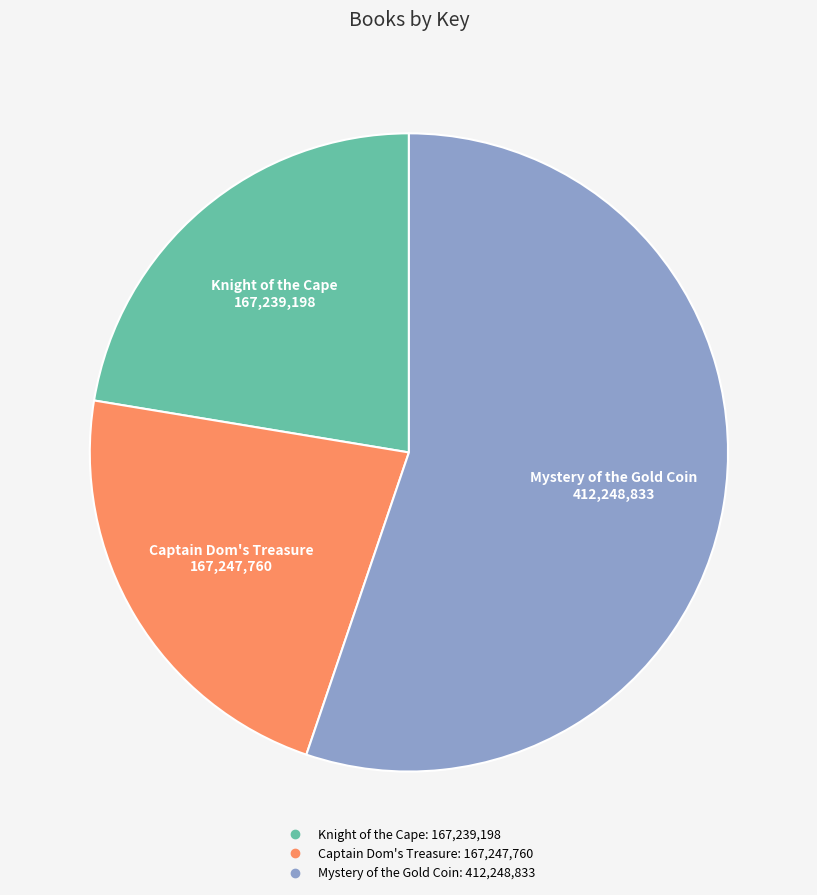

Which has a higher value, Captain Dom's Treasure or Mystery of the Gold Coin?

Mystery of the Gold Coin